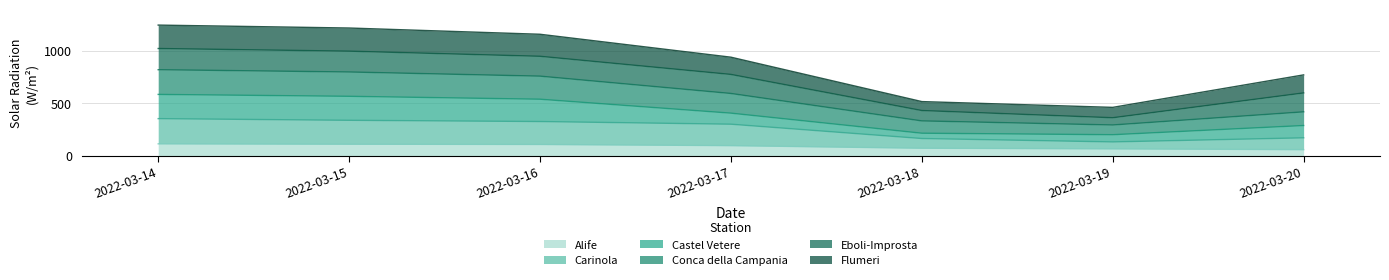

What is the difference between the maximum and minimum values in the Alife series?

55.7